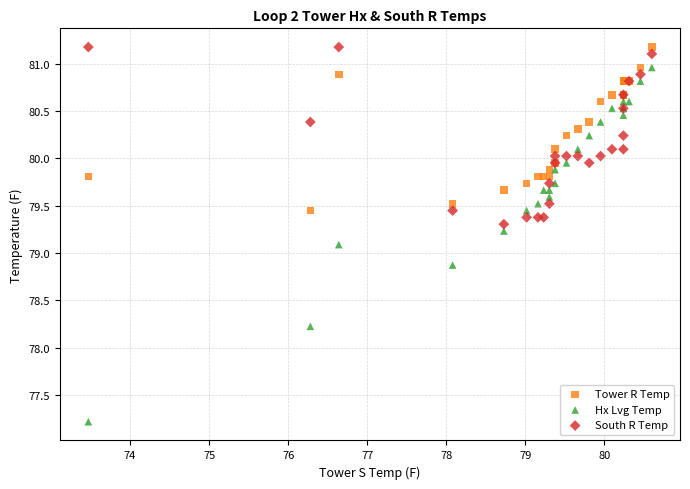

Which series has the widest spread of Y values?

Hx Lvg Temp